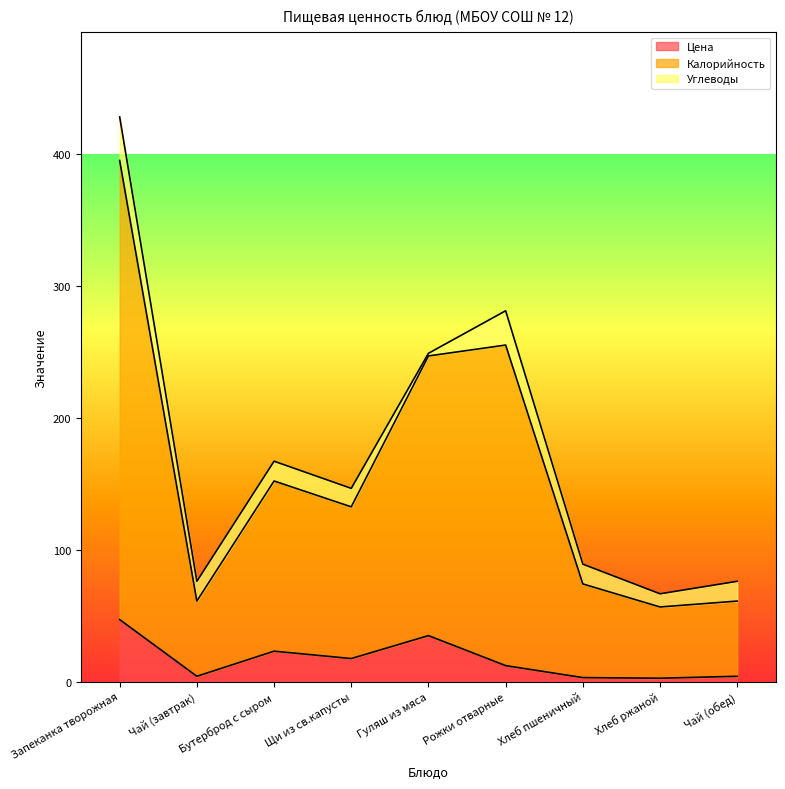

What is the difference between the Цена values at Чай (обед) and Хлеб ржаной?

1.5